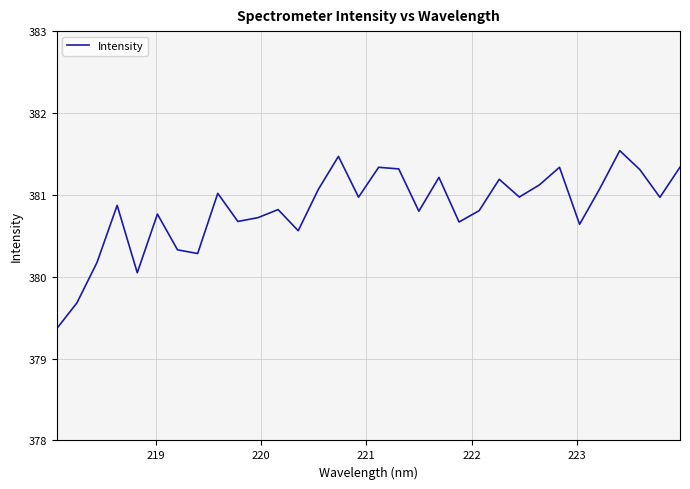

Does the chart display data point markers on the line(s)?

No